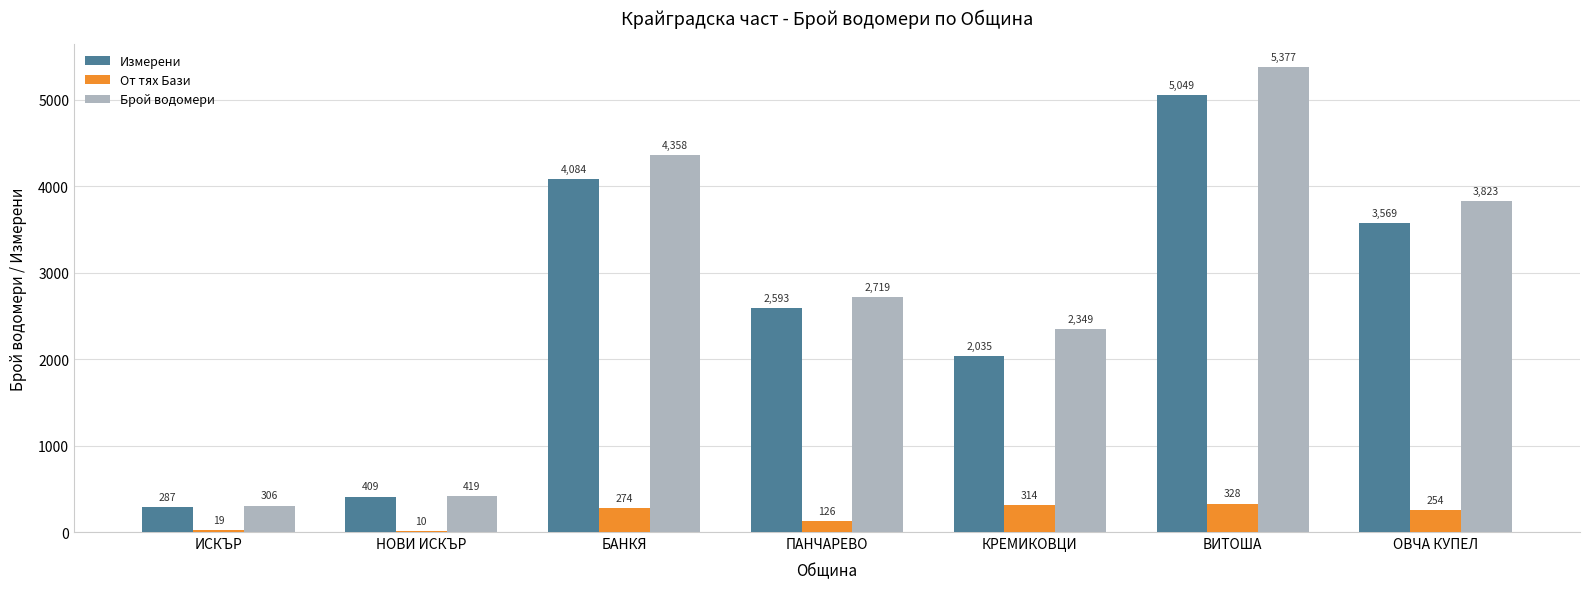

Reading left to right, list all the values displayed in this chart.

Измерени: 287	409	4084	2593	2035	5049	3569
От тях Бази: 19	10	274	126	314	328	254
Брой водомери: 306	419	4358	2719	2349	5377	3823